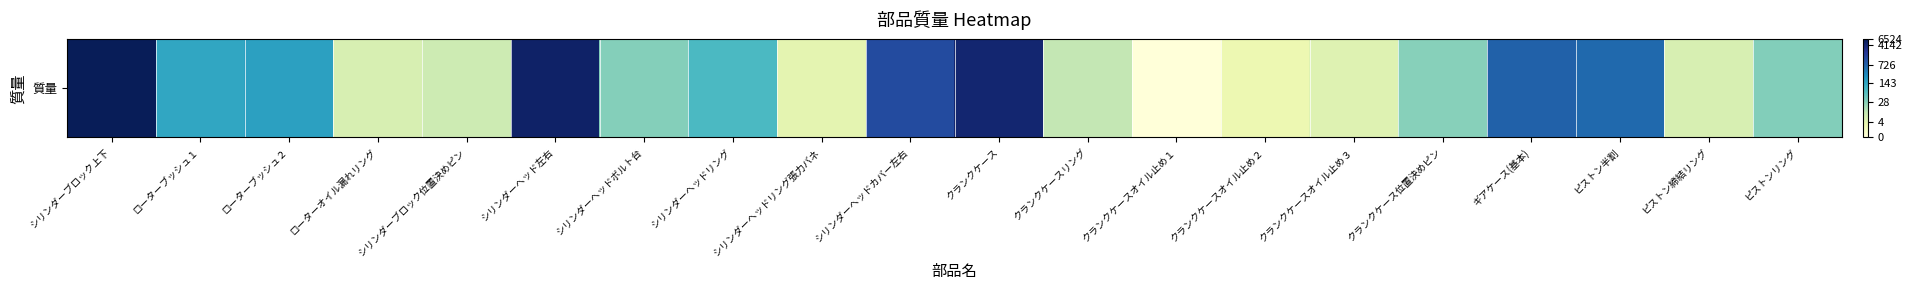

What is the sum of the values at クランクケースリング and シリンダーヘッドボルト台?

5.8